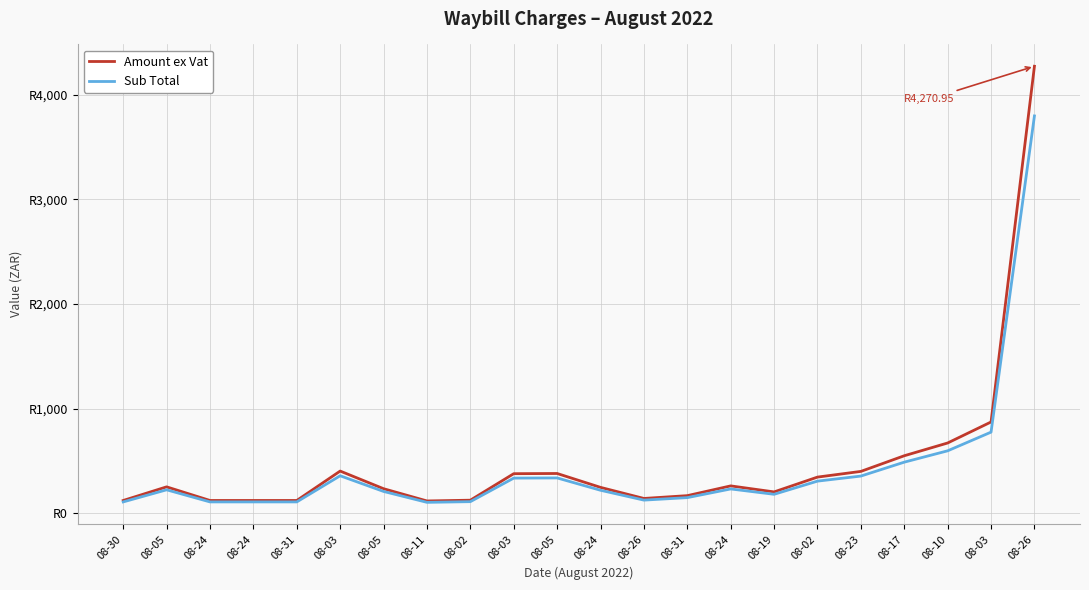

Which label corresponds to the largest value in the chart?

08-26